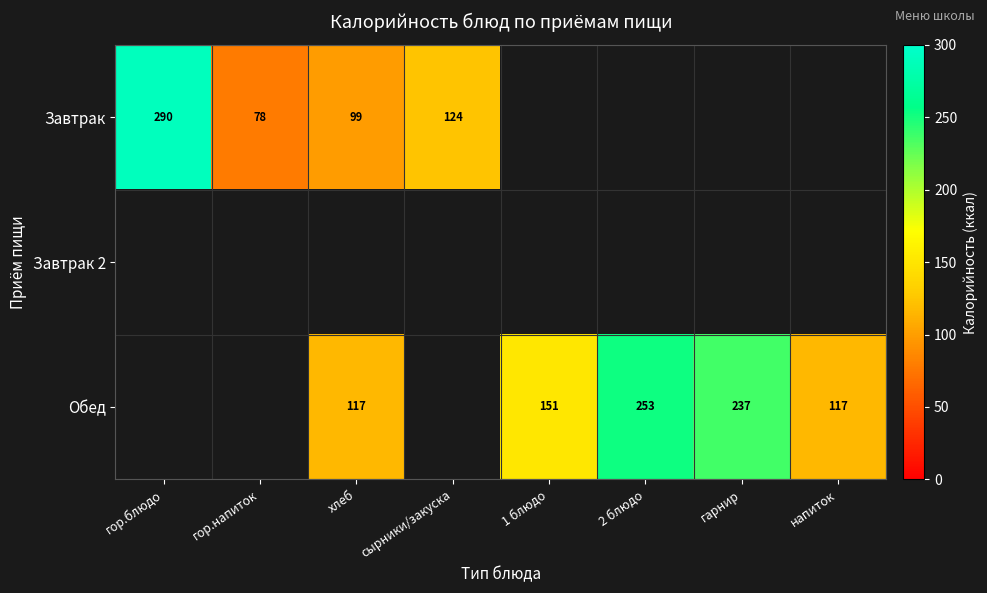

The value of Обед at хлеб is 164. True or false?

False